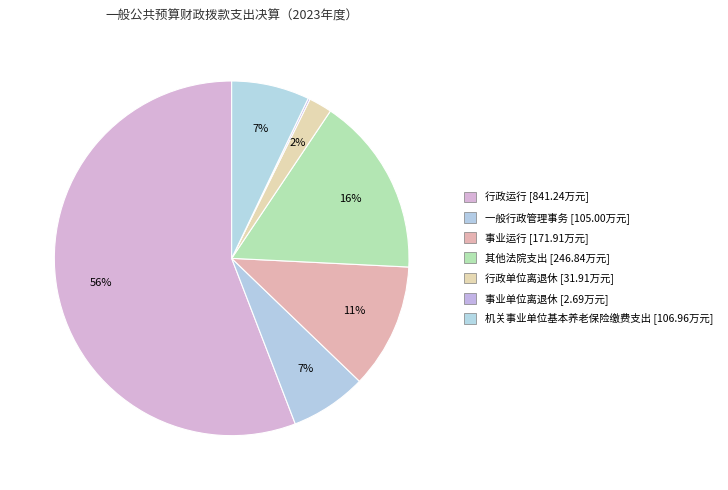

The 行政单位离退休 slice represents 14% of the pie. True or false?

False